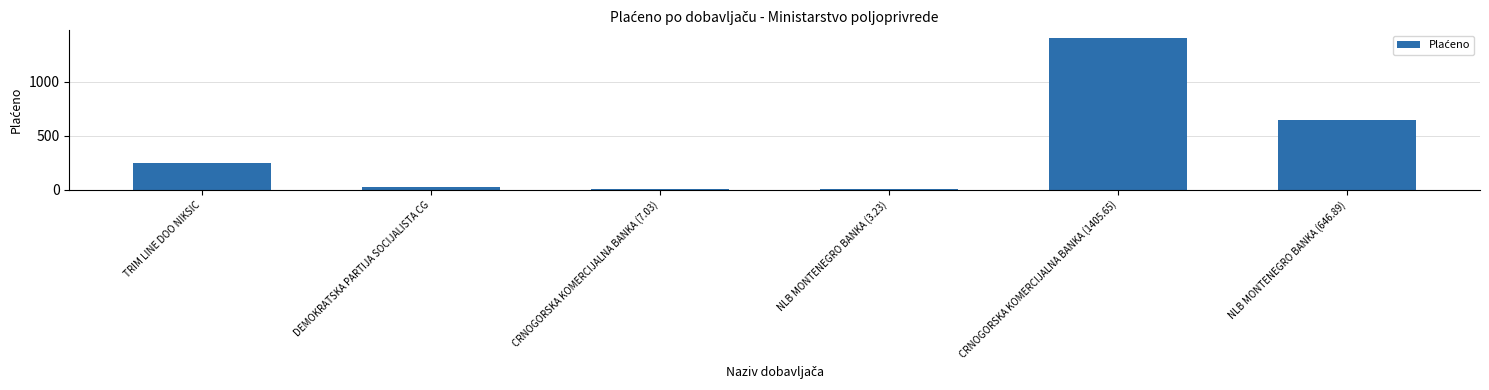

Are the bars grouped side by side (vs. stacked)?

No